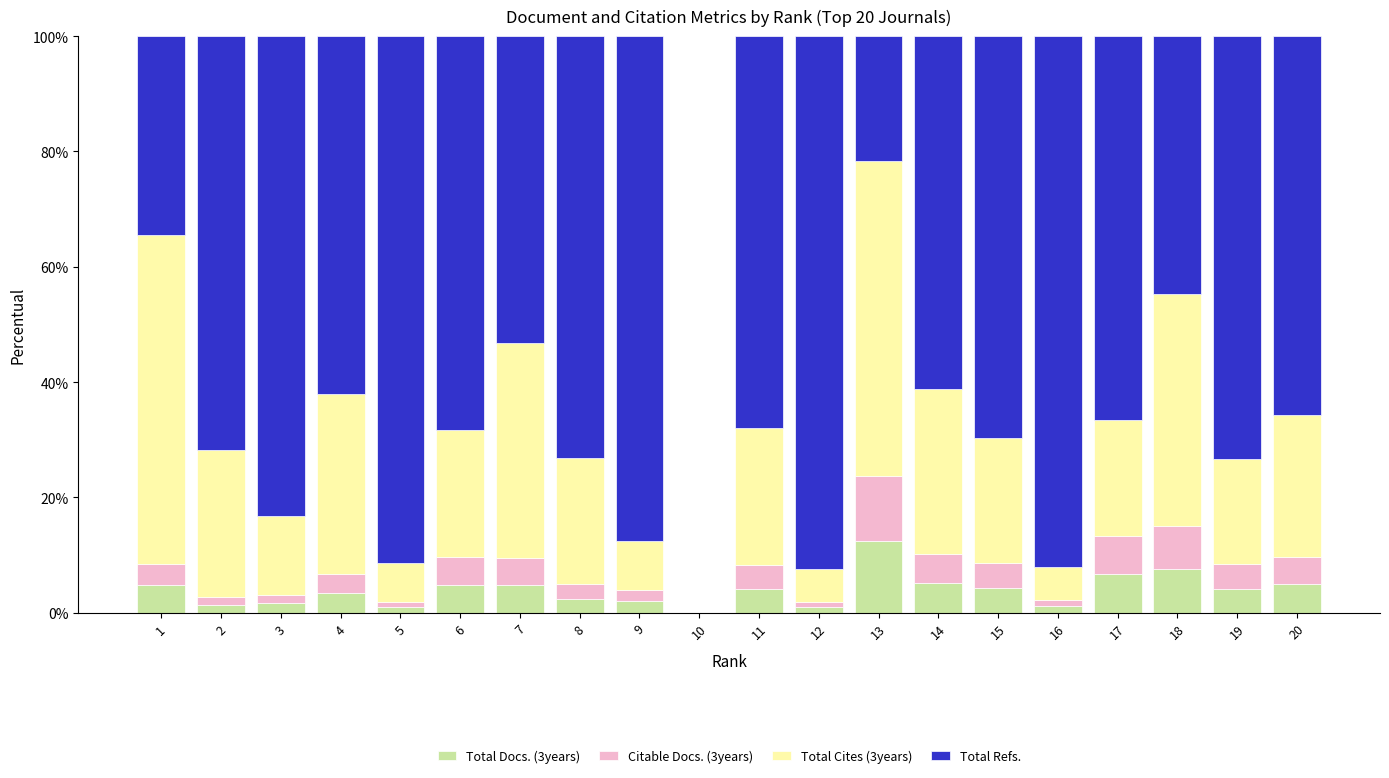

True or false: Total Docs. (3years) has a value of 4.3 at 15.

True